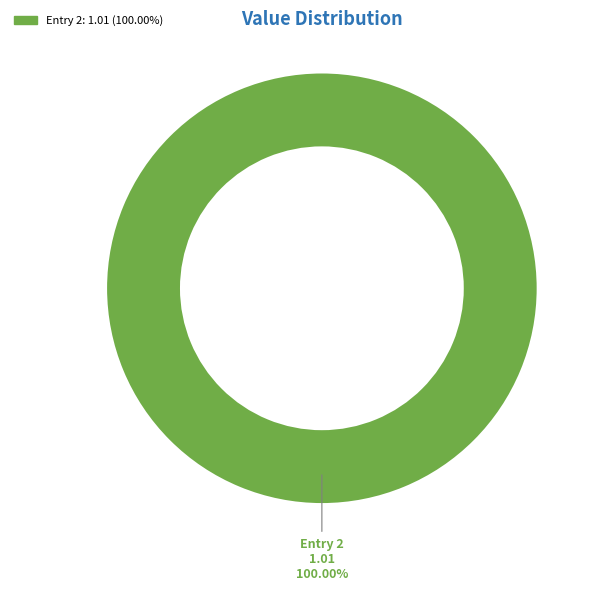

Is there any slice that represents more than half of the pie?

Yes